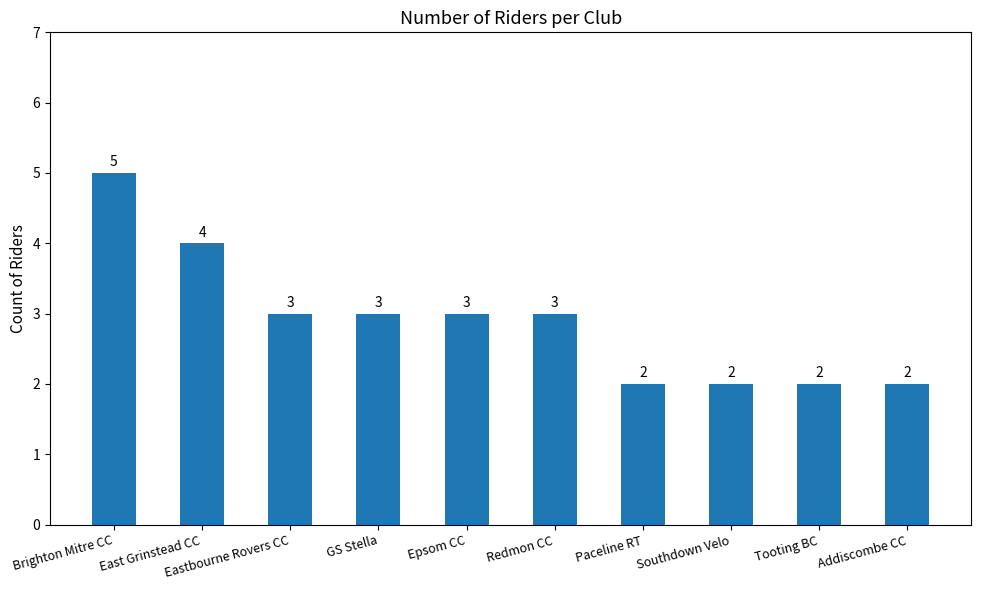

Count the values in the range 2 to 3.

8